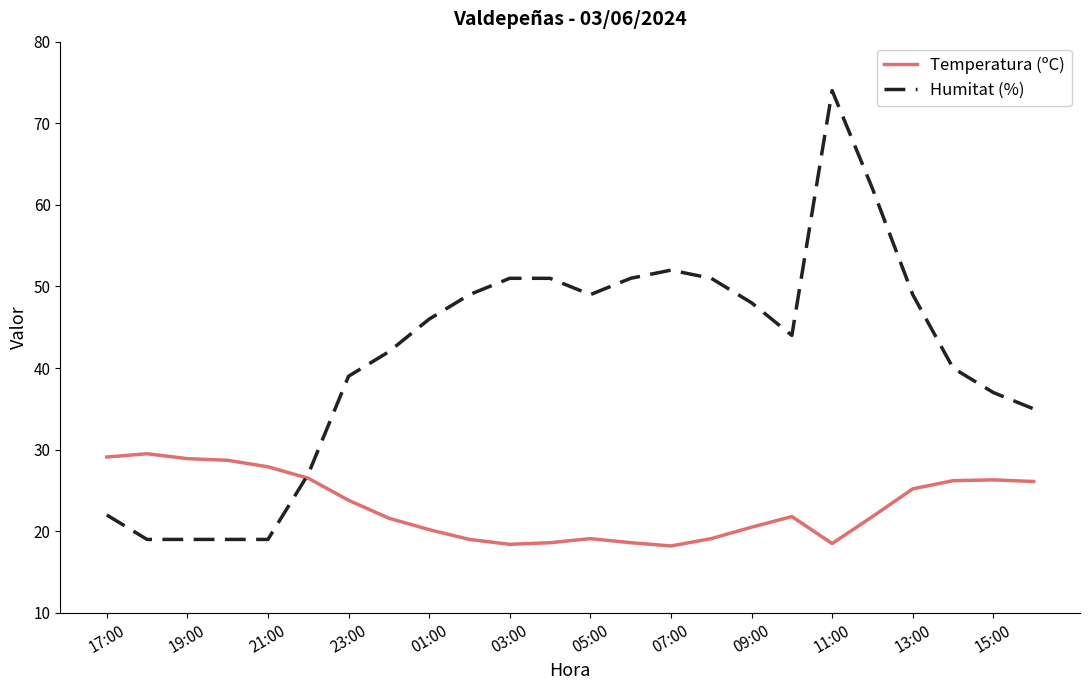

What are all the series names shown in the legend?

Temperatura (ºC), Humitat (%)